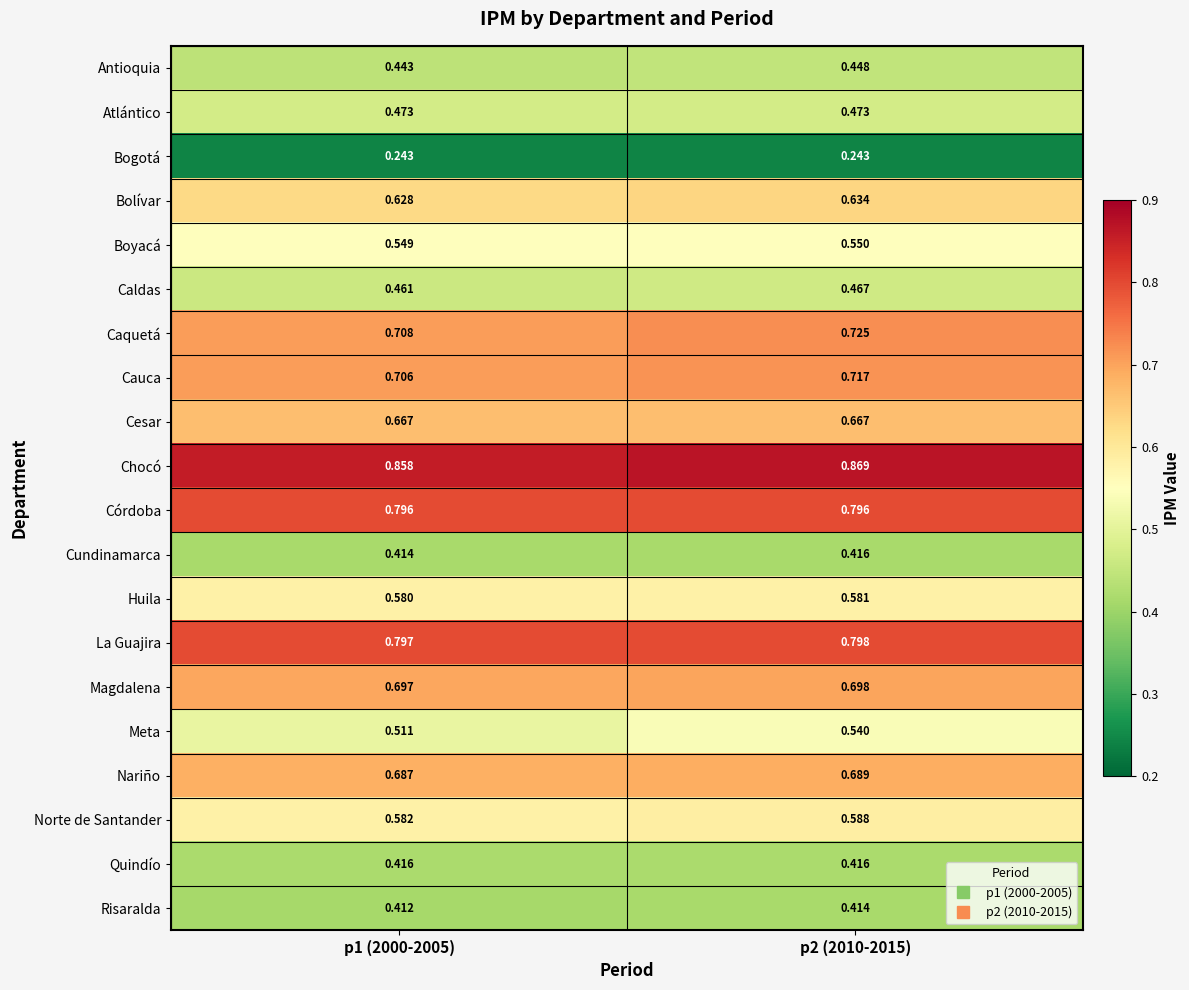

Which series changed the most between p1 (2000-2005) and p2 (2010-2015)?

Meta